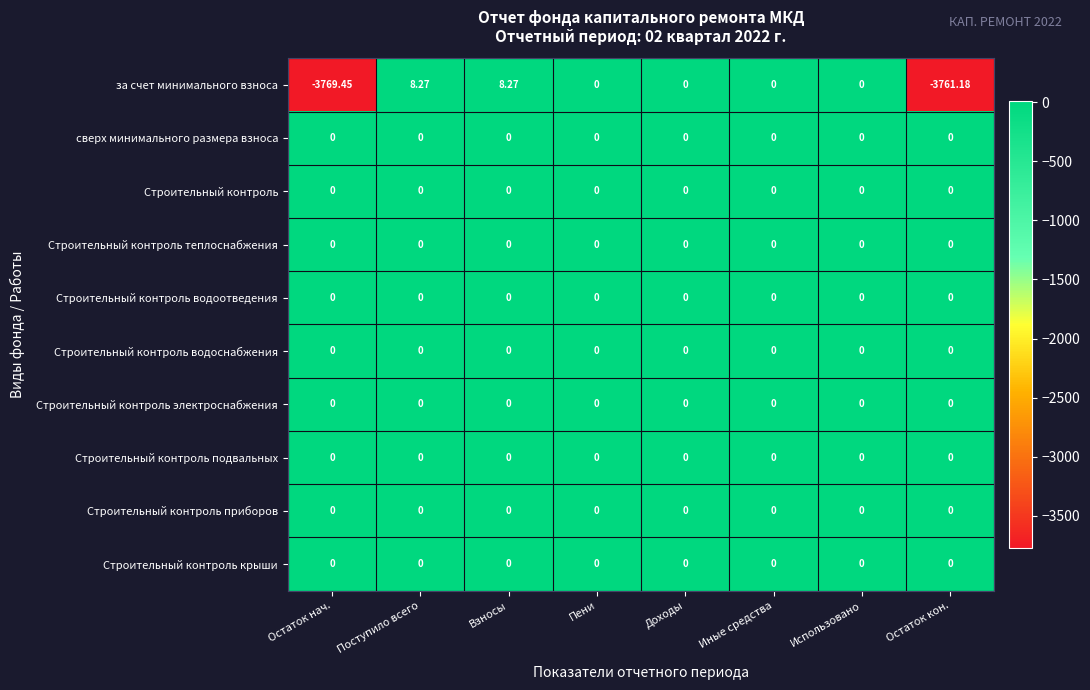

Which series has the widest spread of values?

за счет минимального взноса